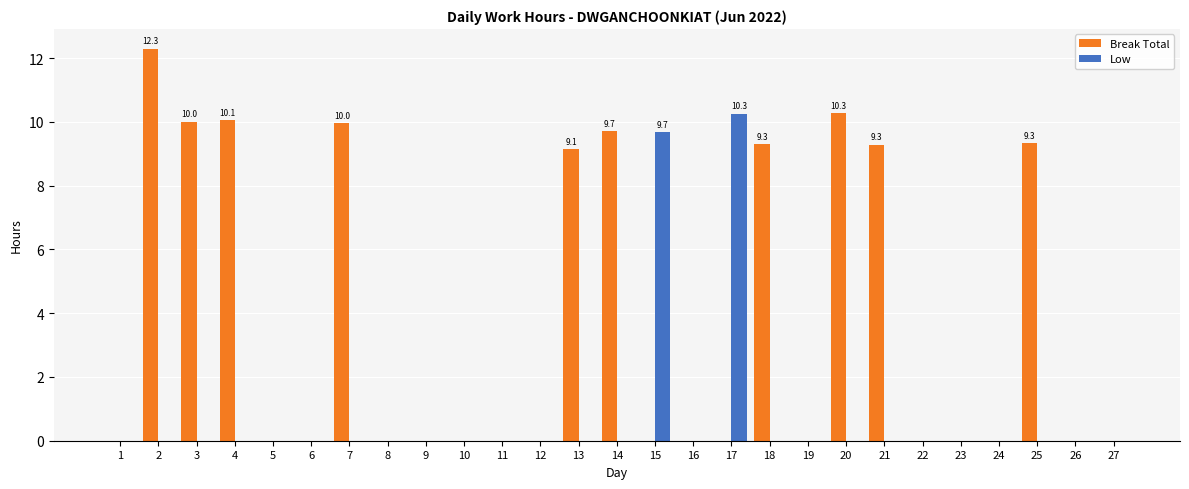

What value does the Break Total series have at 14?

9.7